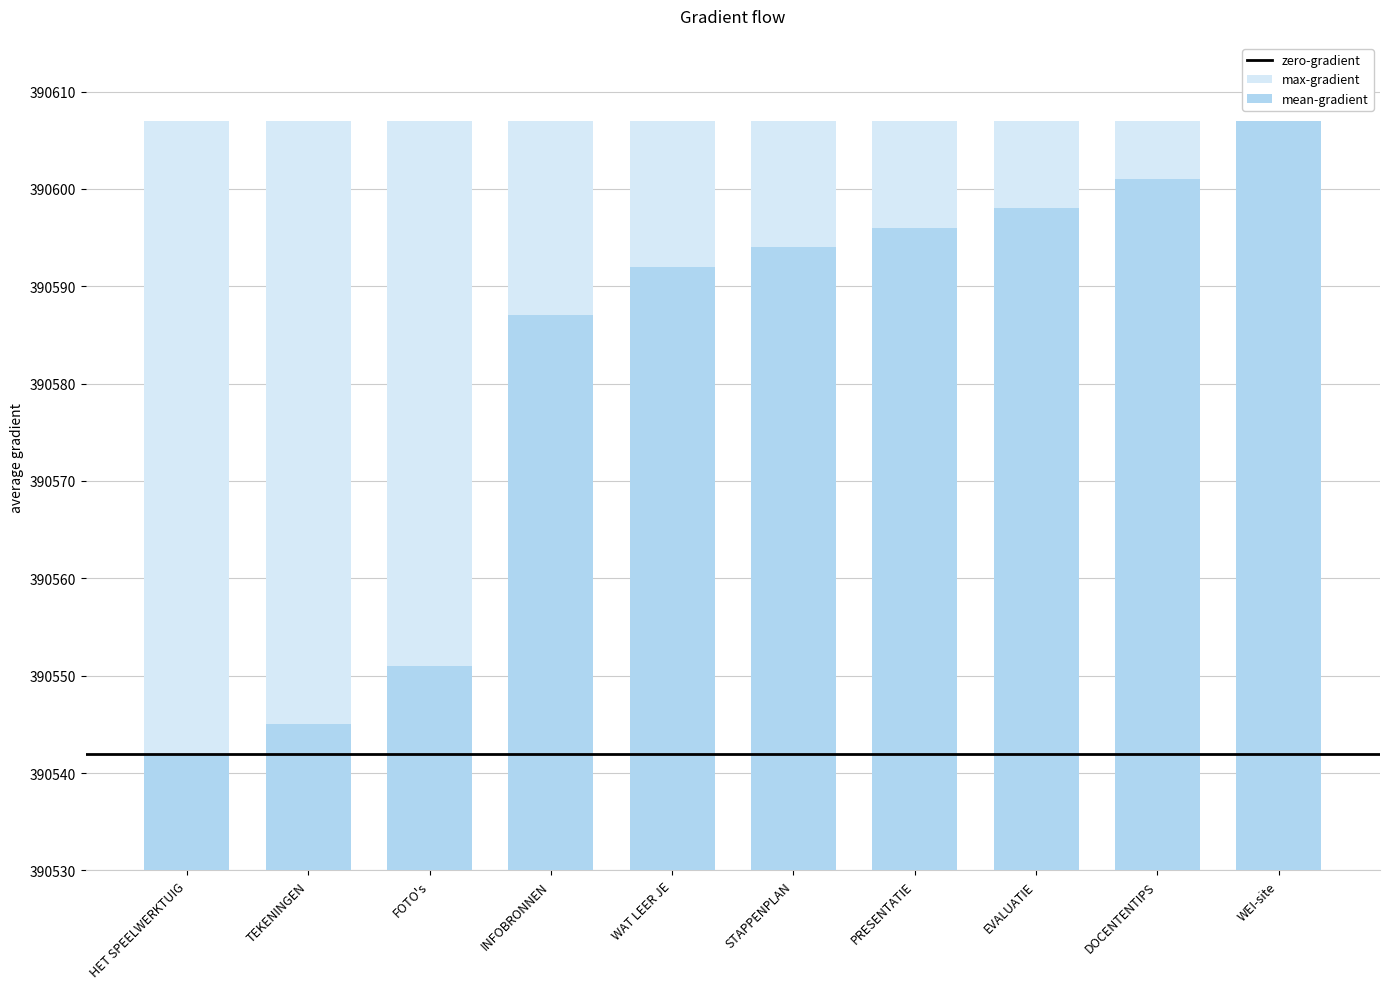

What is the smallest value displayed?

390542